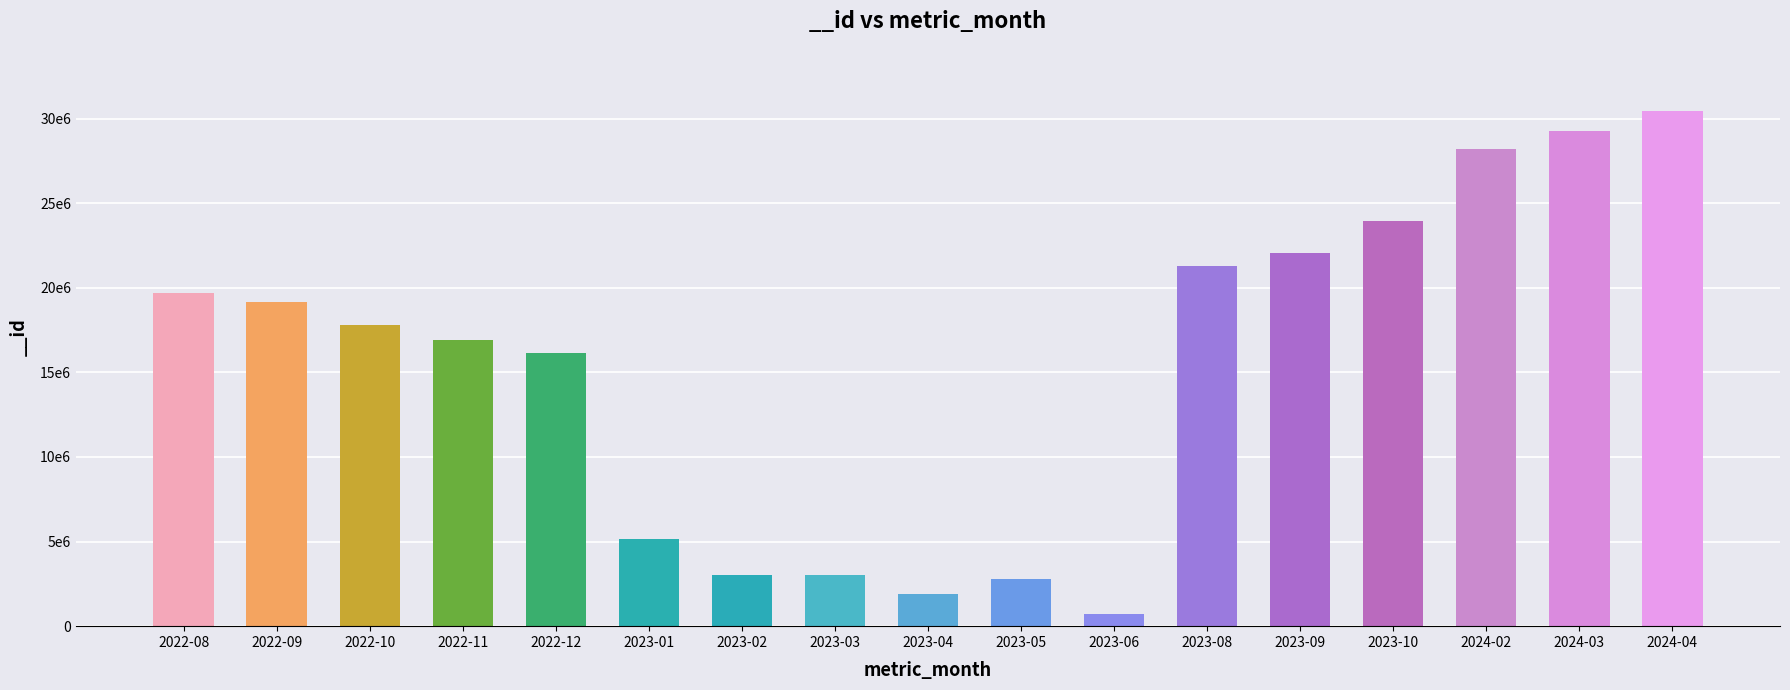

Count the number of data series in this chart.

1